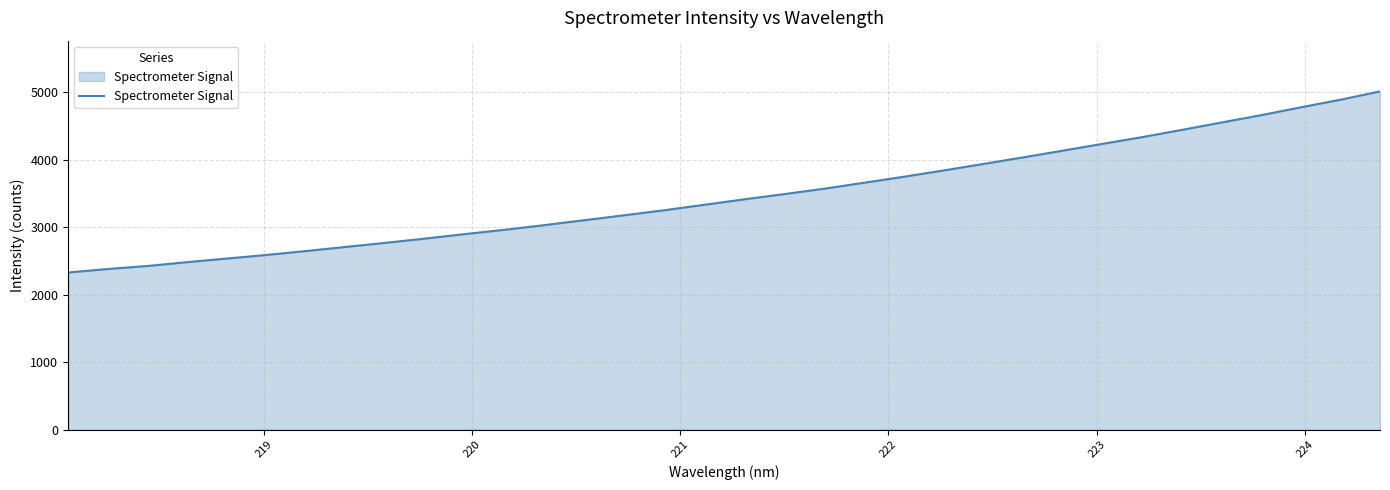

What is the sum of all values?

118131.9